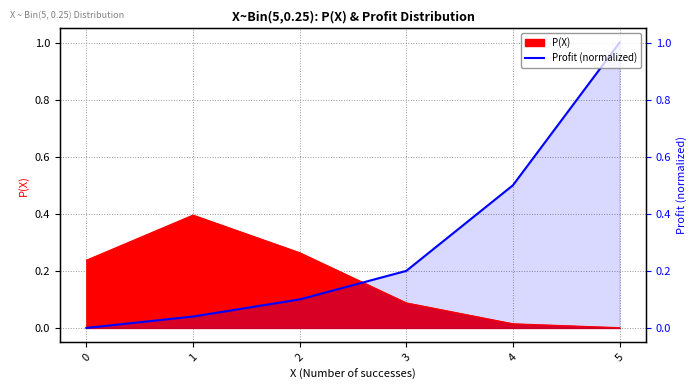

Does the chart display data point markers on the line(s)?

No